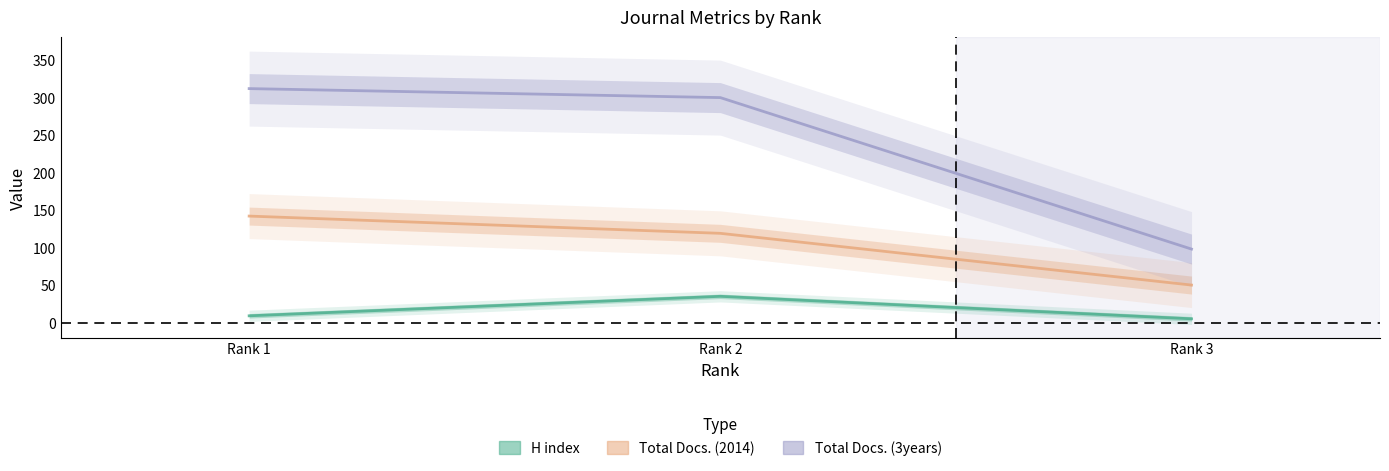

Count the number of data series in this chart.

3